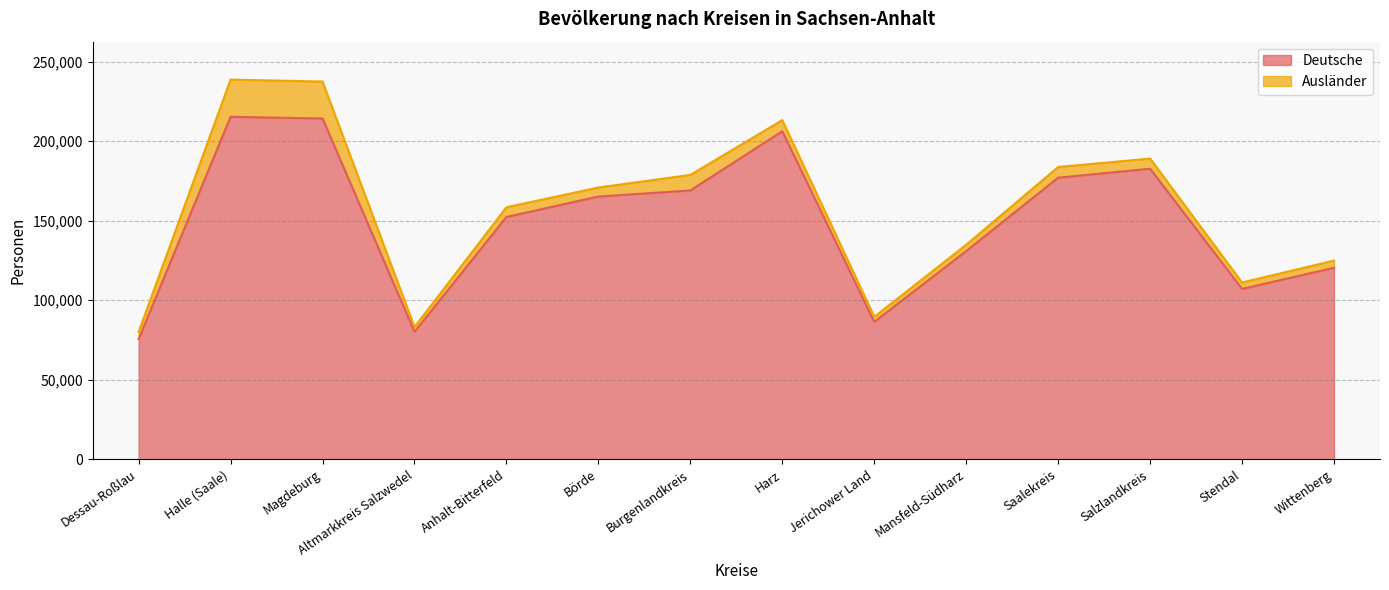

At which label does the data first exceed 165245?

Halle (Saale)